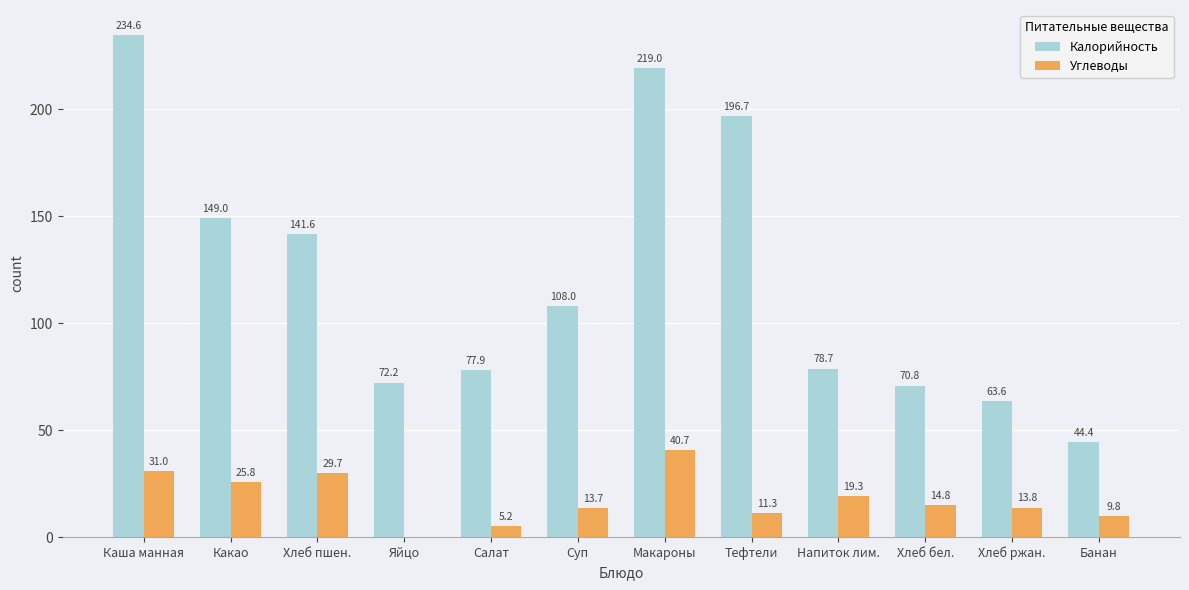

Which category has the highest value across all series?

Каша манная